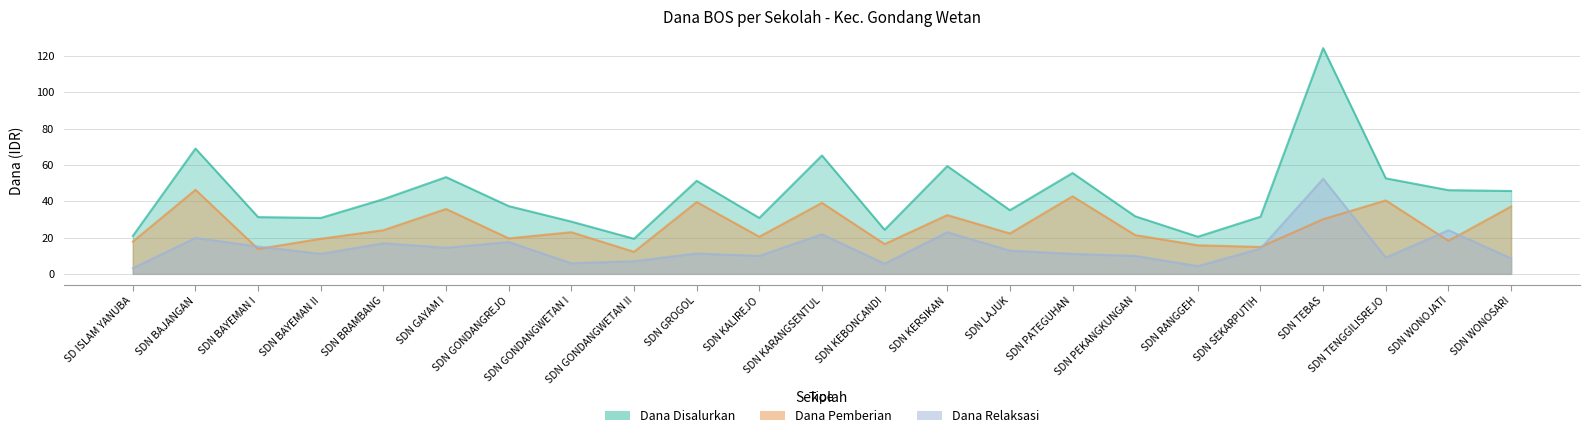

True or false: Dana Pemberian and Dana Disalurkan intersect in this chart.

False